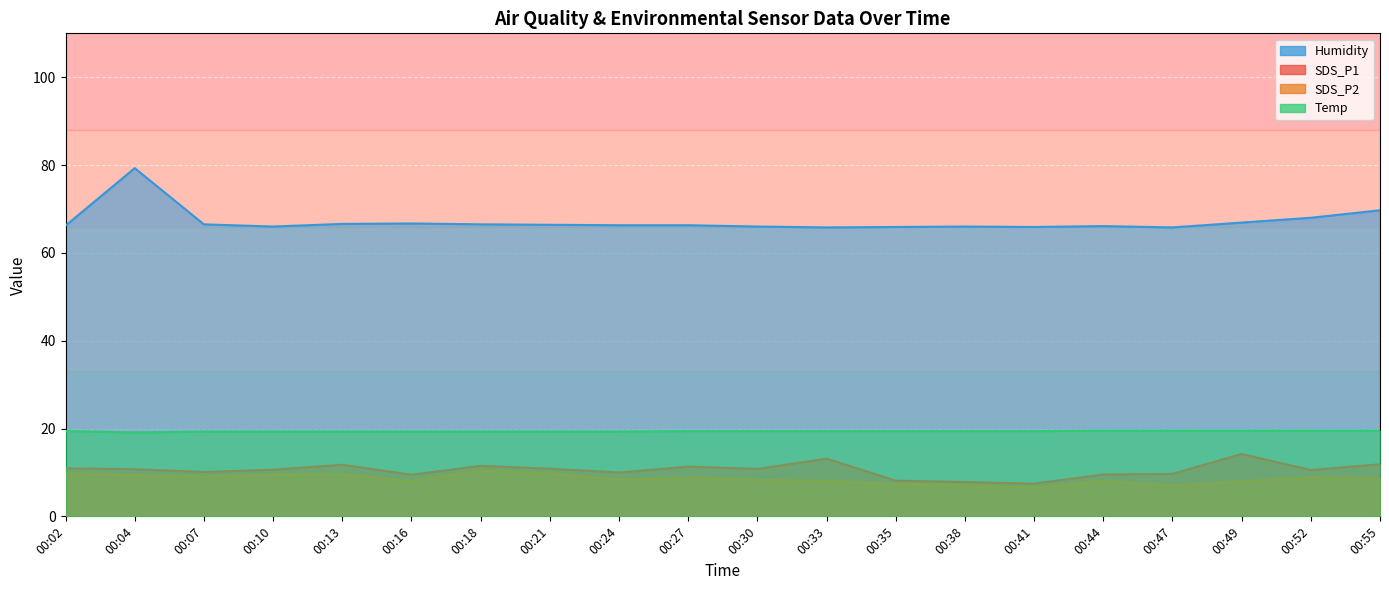

What is the total value across all series at 00:04?

118.5